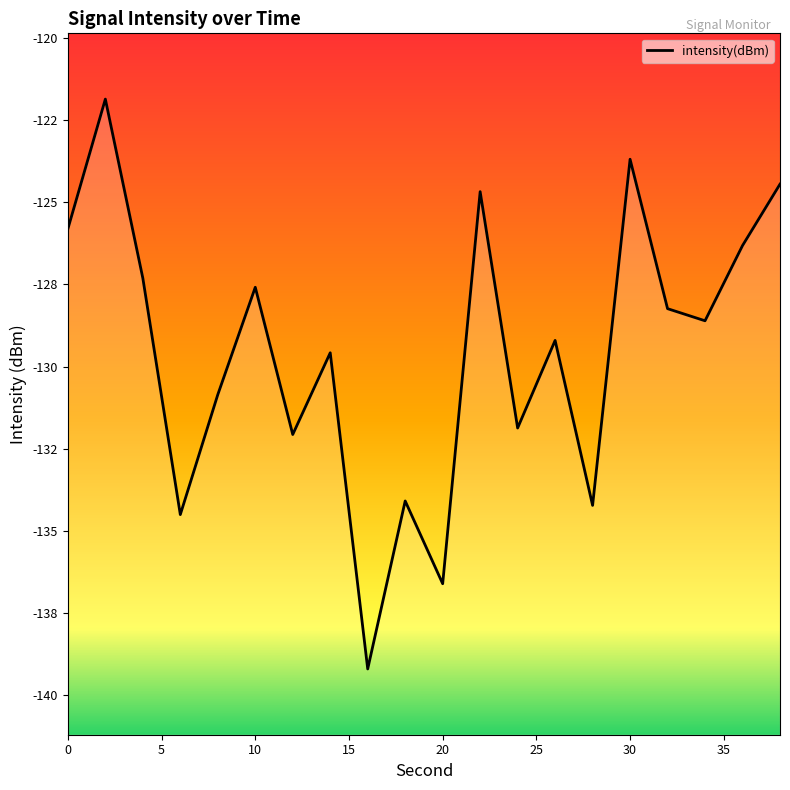

True or false: the data shows -124.5 at 38.

True